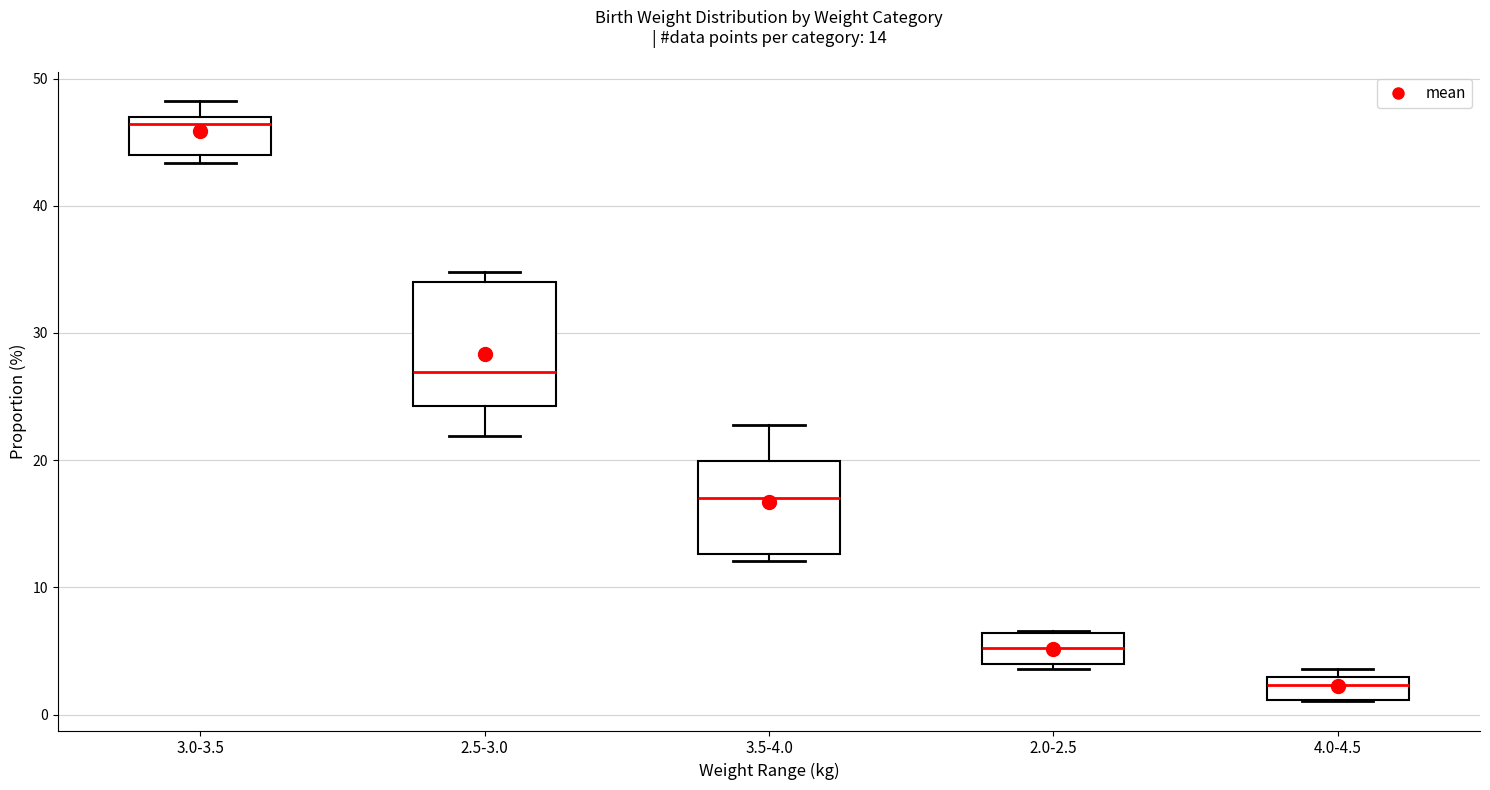

Which box has the highest median line?

3.0-3.5